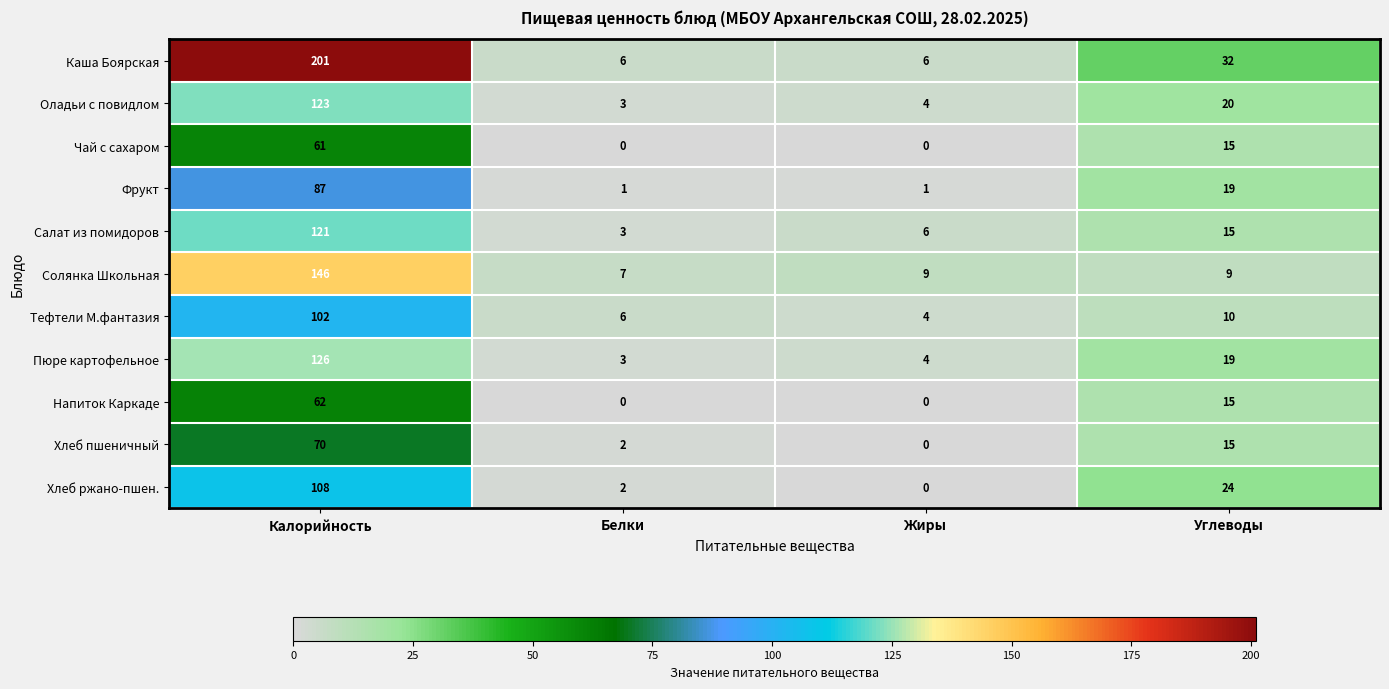

How many data points does each series have?

4